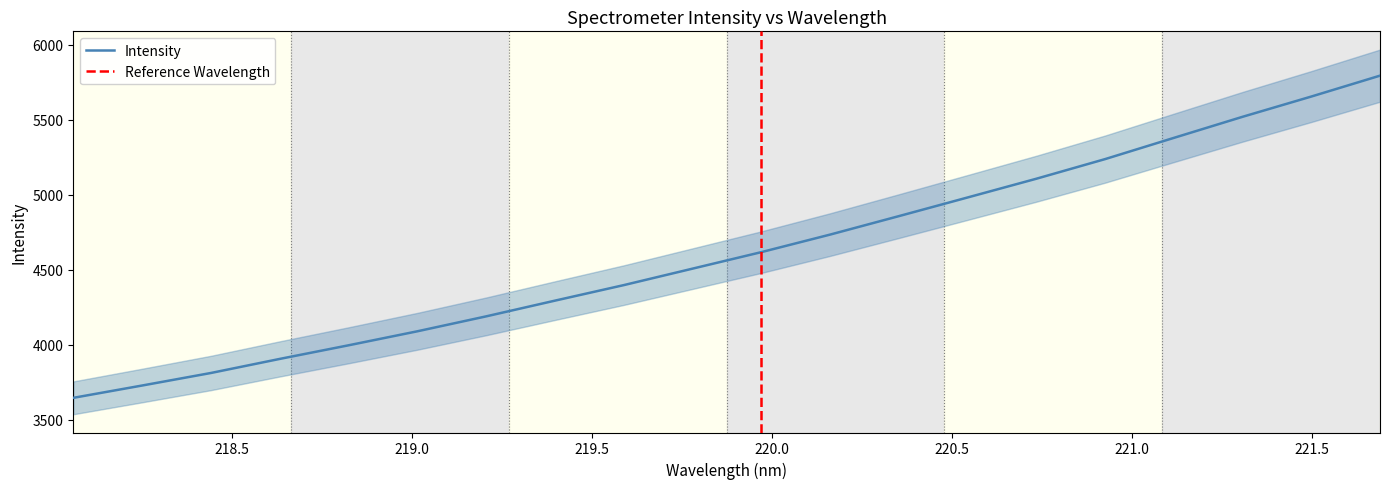

What is the difference between the maximum and minimum values?

2146.7